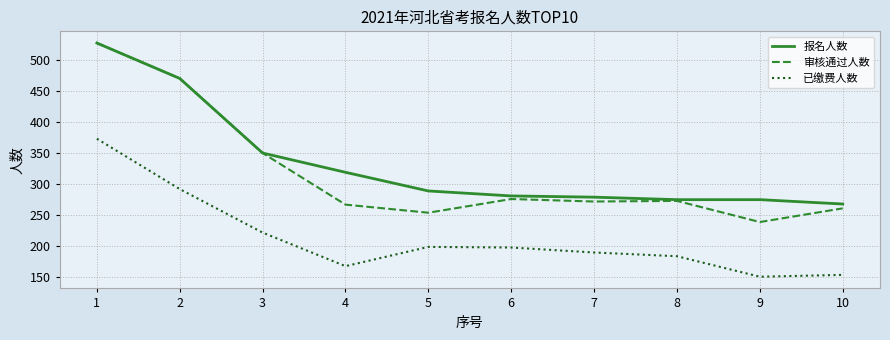

True or false: 报名人数 and 已缴费人数 cross at least once.

False